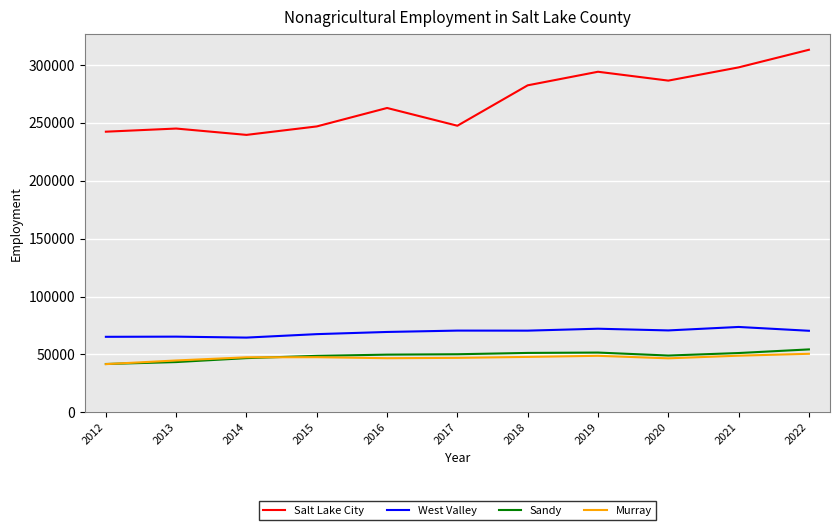

Which series ends up on top after the final intersection of Sandy and Murray?

Sandy